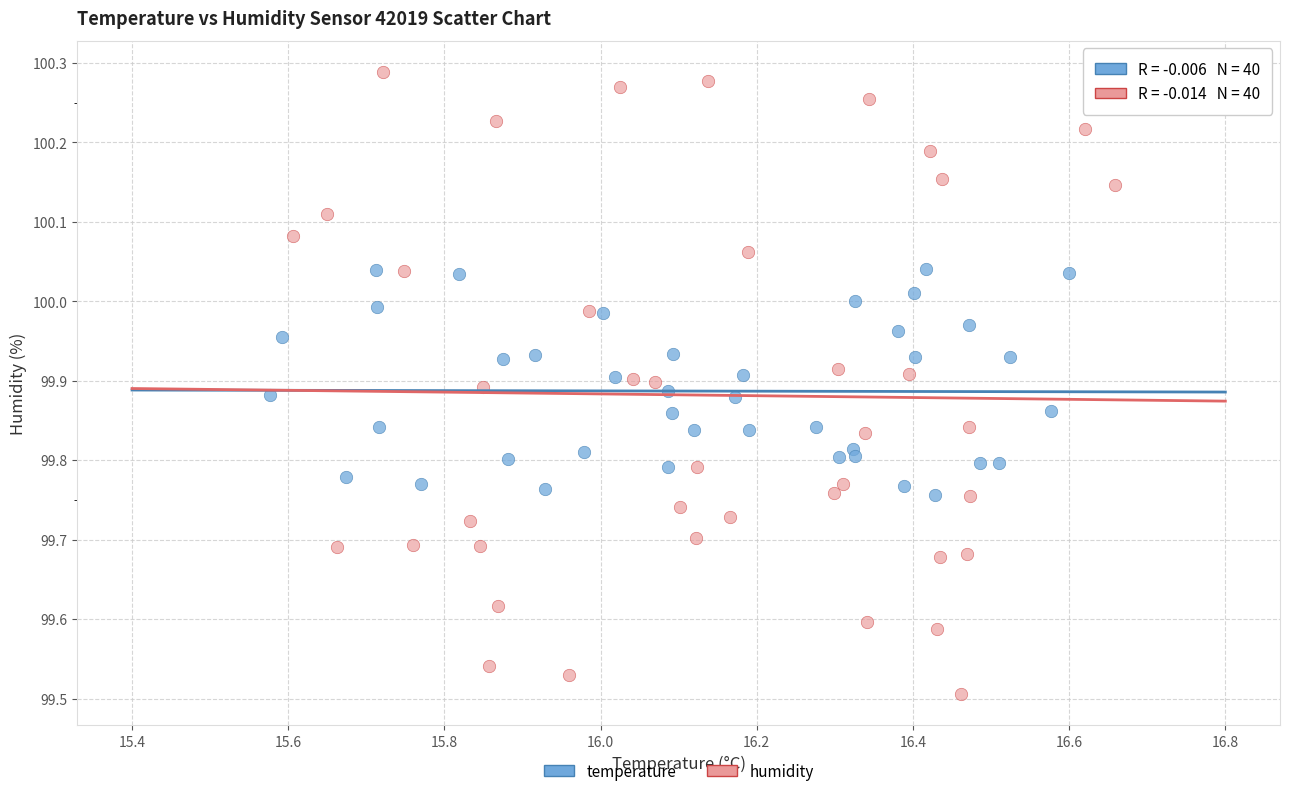

Which series contains the highest Y value?

humidity